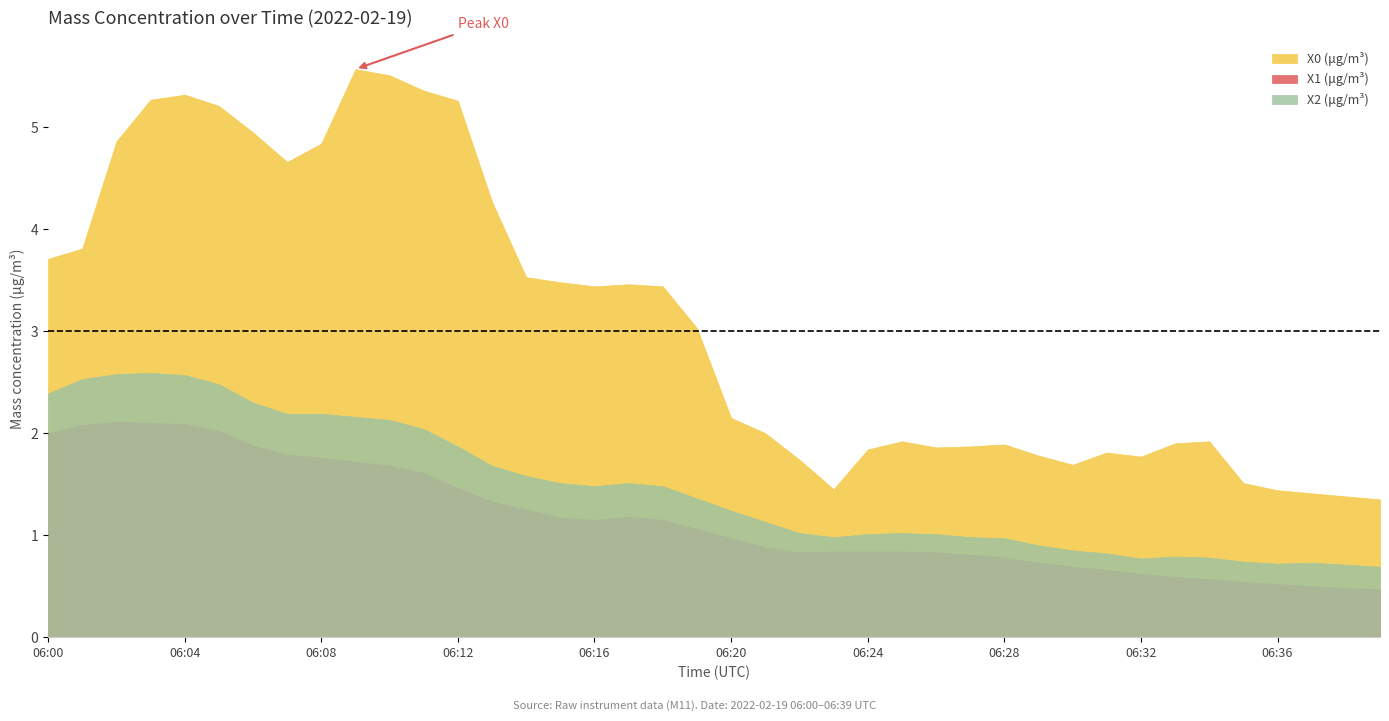

Which series has the largest range (max minus min)?

X0 (μg/m³)